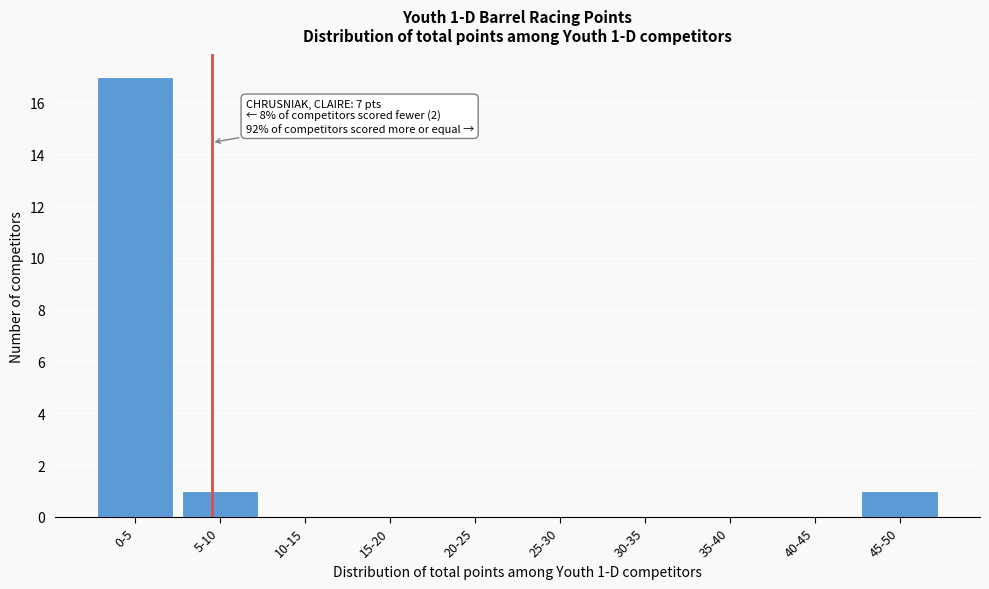

Reading left to right, what are all the values shown in this chart?

0-5=17	5-10=1	10-15=0	15-20=0	20-25=0	25-30=0	30-35=0	35-40=0	40-45=0	45-50=1